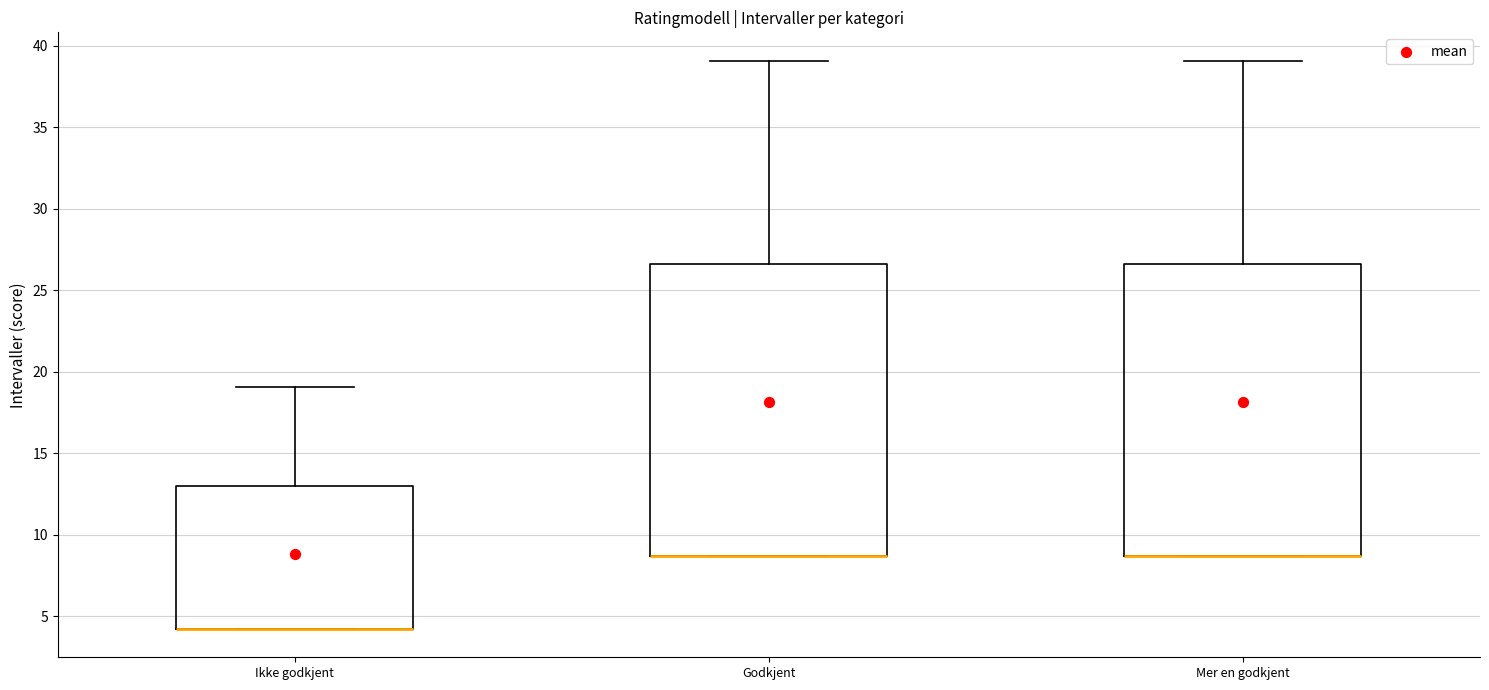

Where is the upper edge of the box for Mer en godkjent on the y-axis? The values are not printed on the chart, so give them approximately, as read against the axis.

26.5